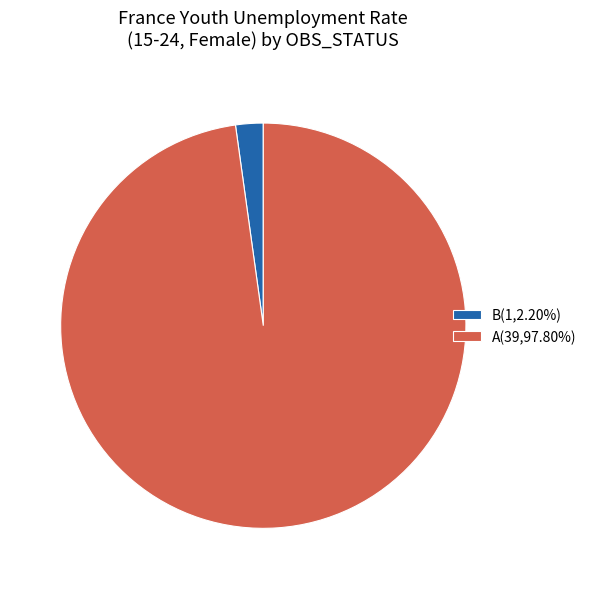

Combined, do A(39,97.80%) and B(1,2.20%) account for over 50%?

Yes